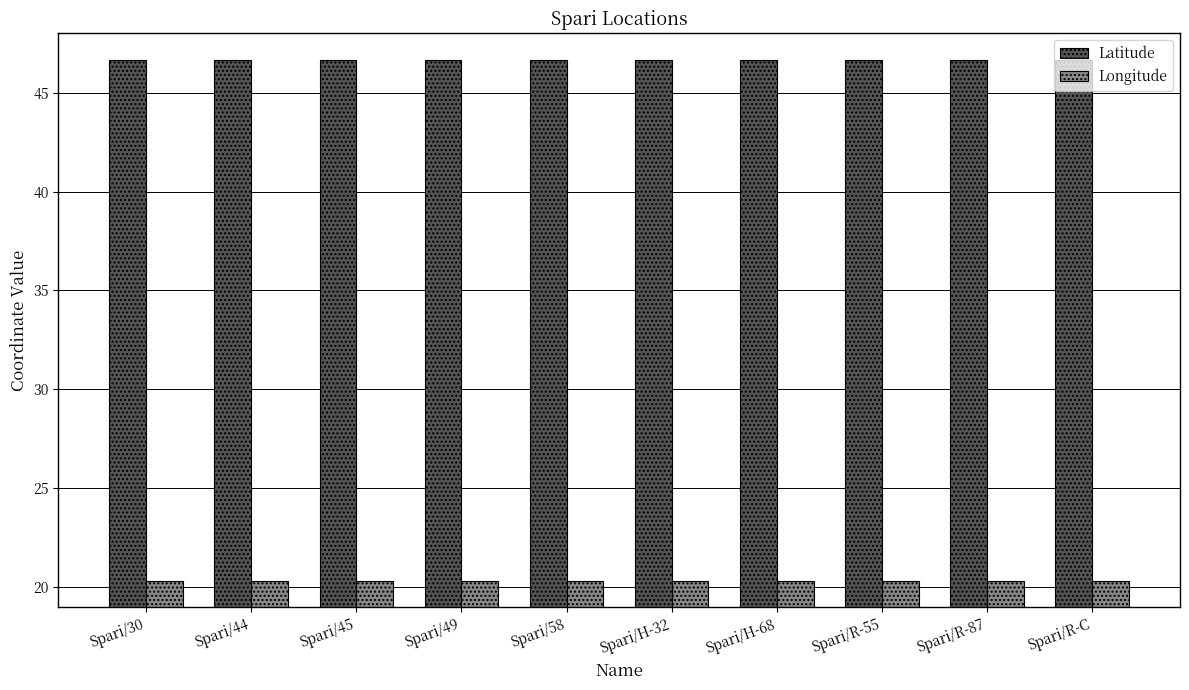

Is it true that Latitude equals 46.7 at Spari/R-C?

True